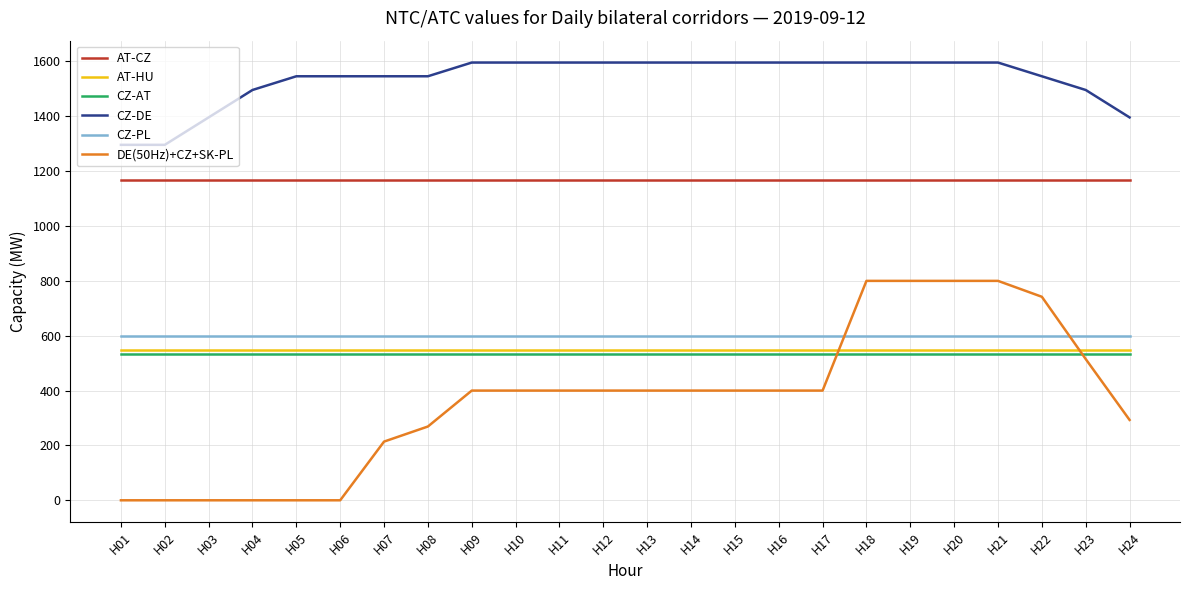

What is the sum of all DE(50Hz)+CZ+SK-PL values?

8833